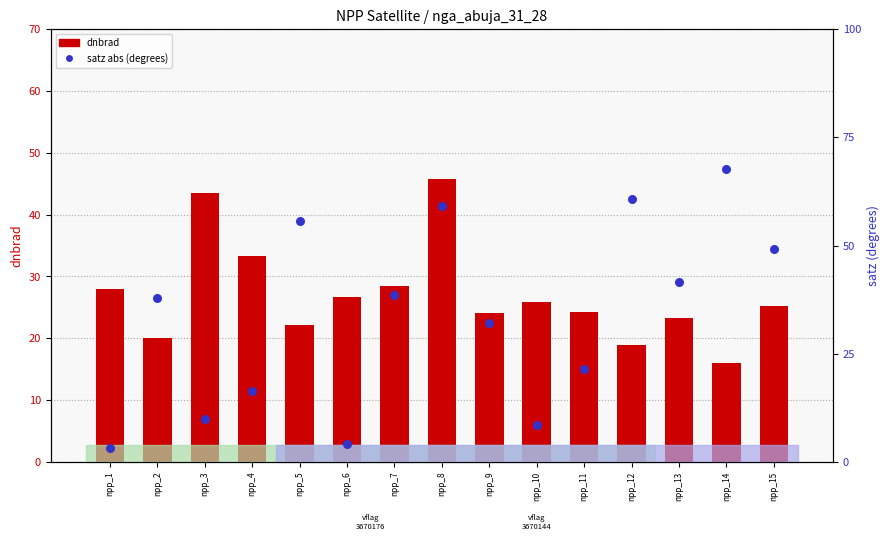

Which series reaches the maximum Y coordinate?

satz (abs degrees)